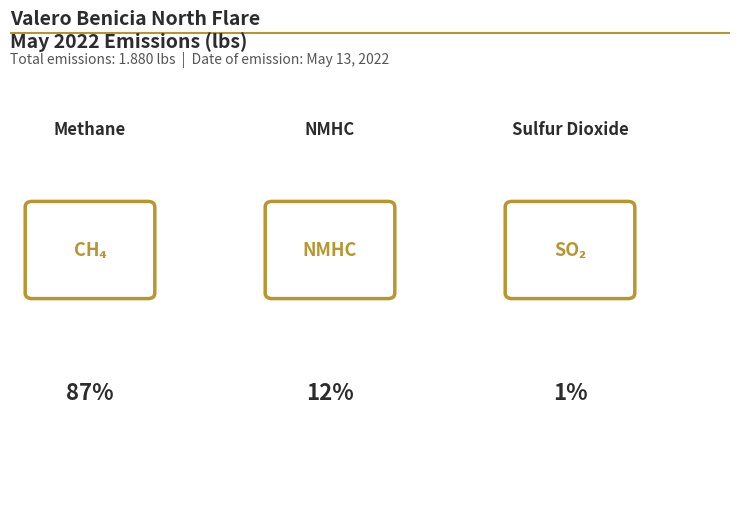

Is there any slice that represents more than half of the pie?

Yes